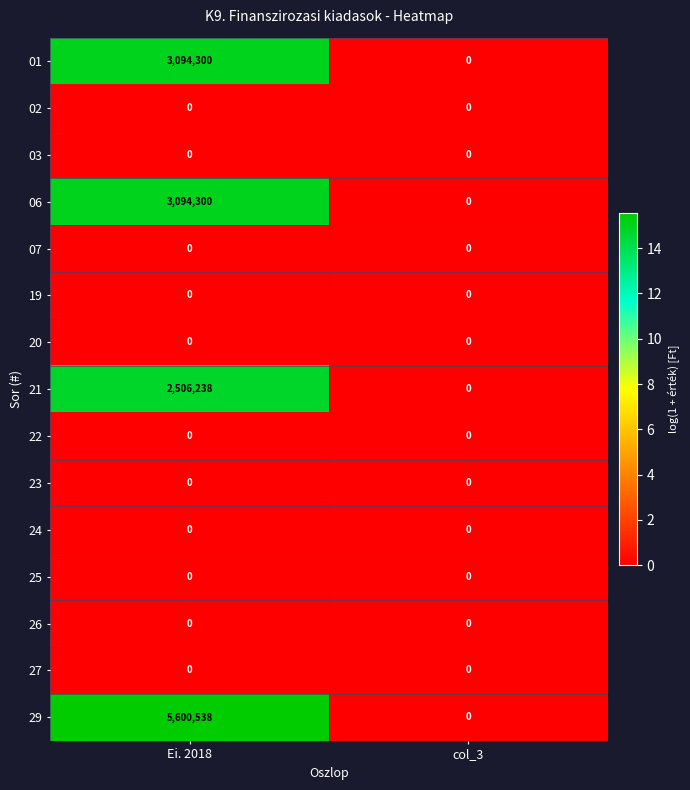

What is the sum of the 06 values at Ei. 2018 and col_3?

3094300